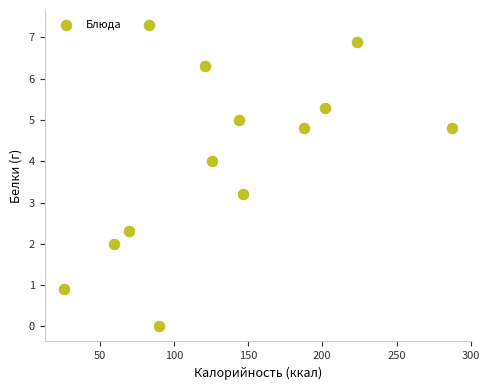

What is the range of X values (max minus min)?

261.2